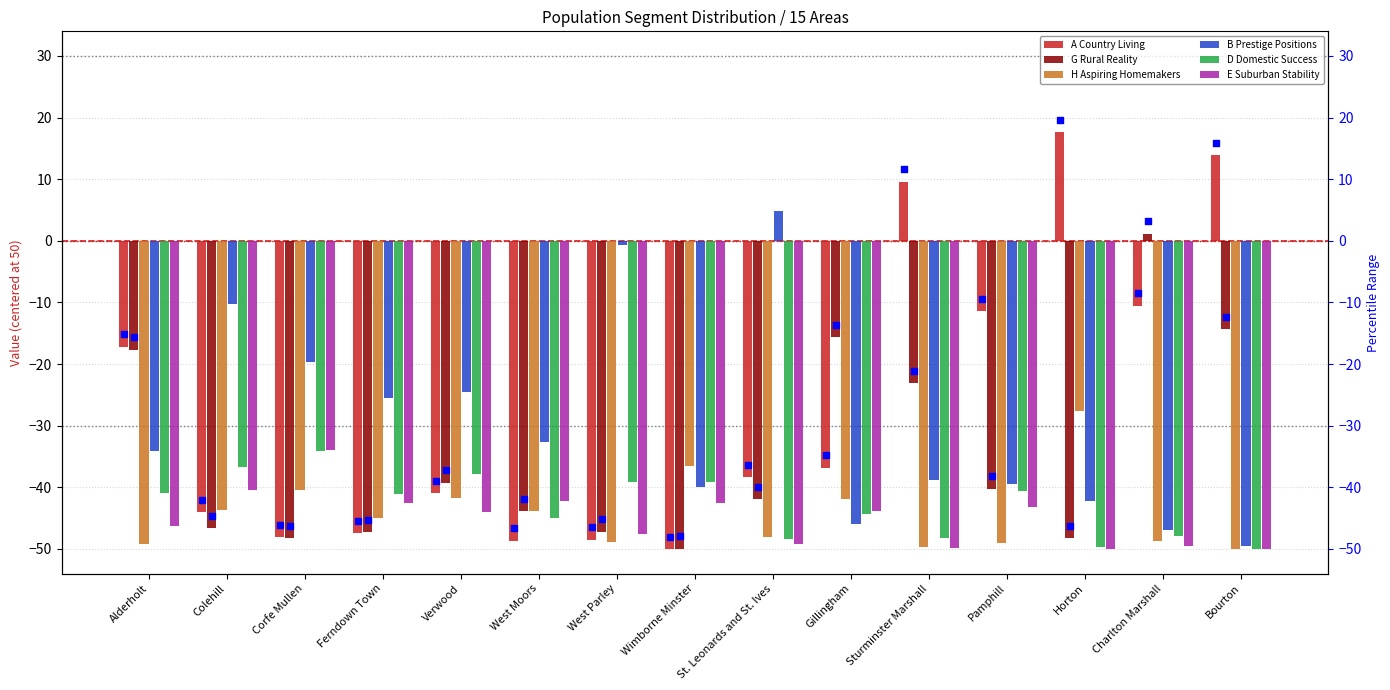

At how many categories does at least one series exceed -40?

15